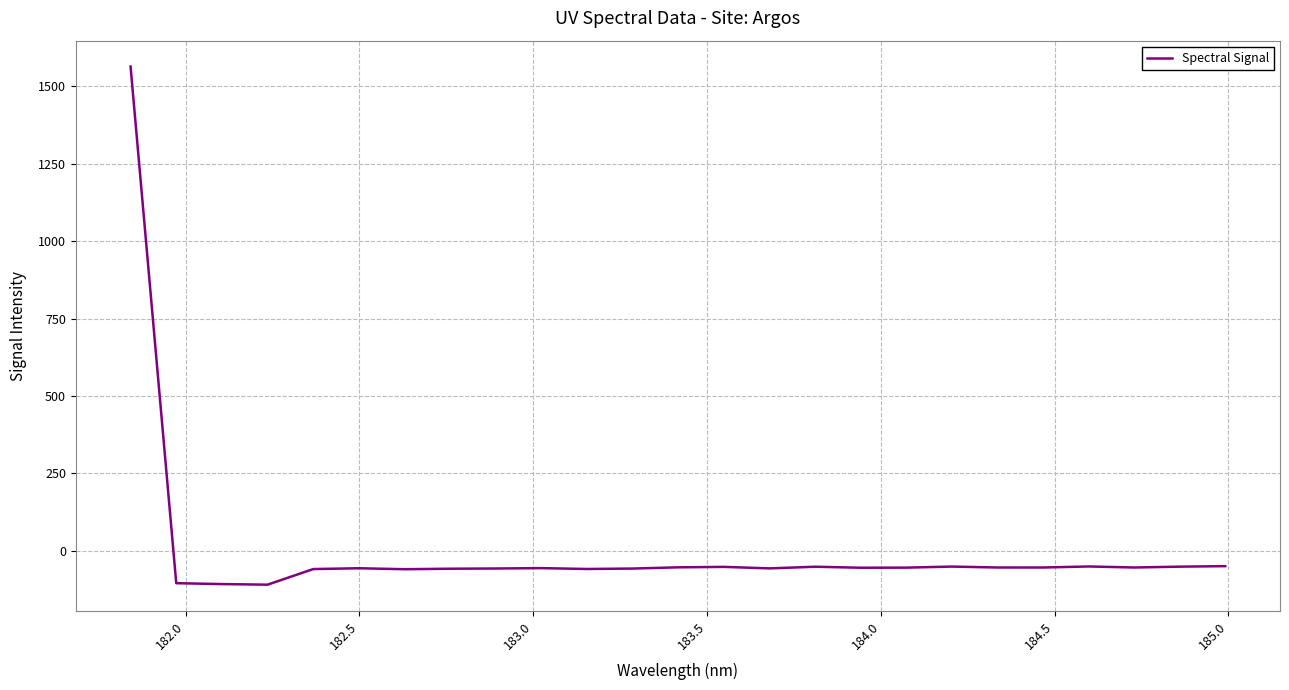

What is the greatest value displayed?

1563.5